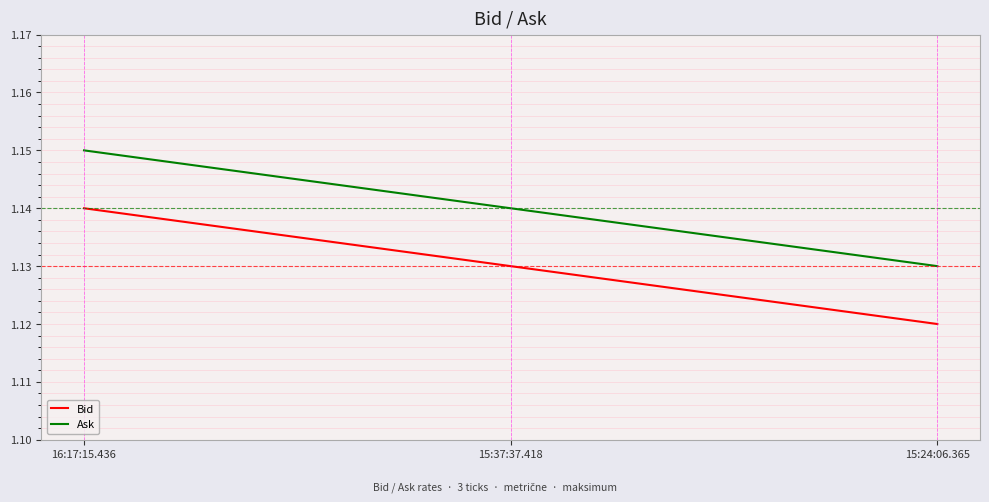

What is the sum of all Bid values?

3.4